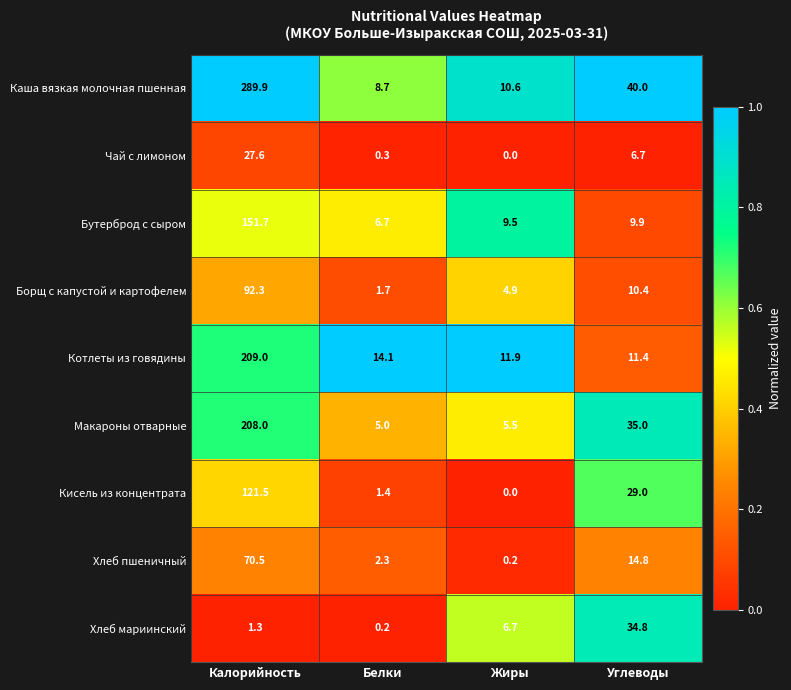

What is the spread (max minus min) of values at Калорийность?

288.6